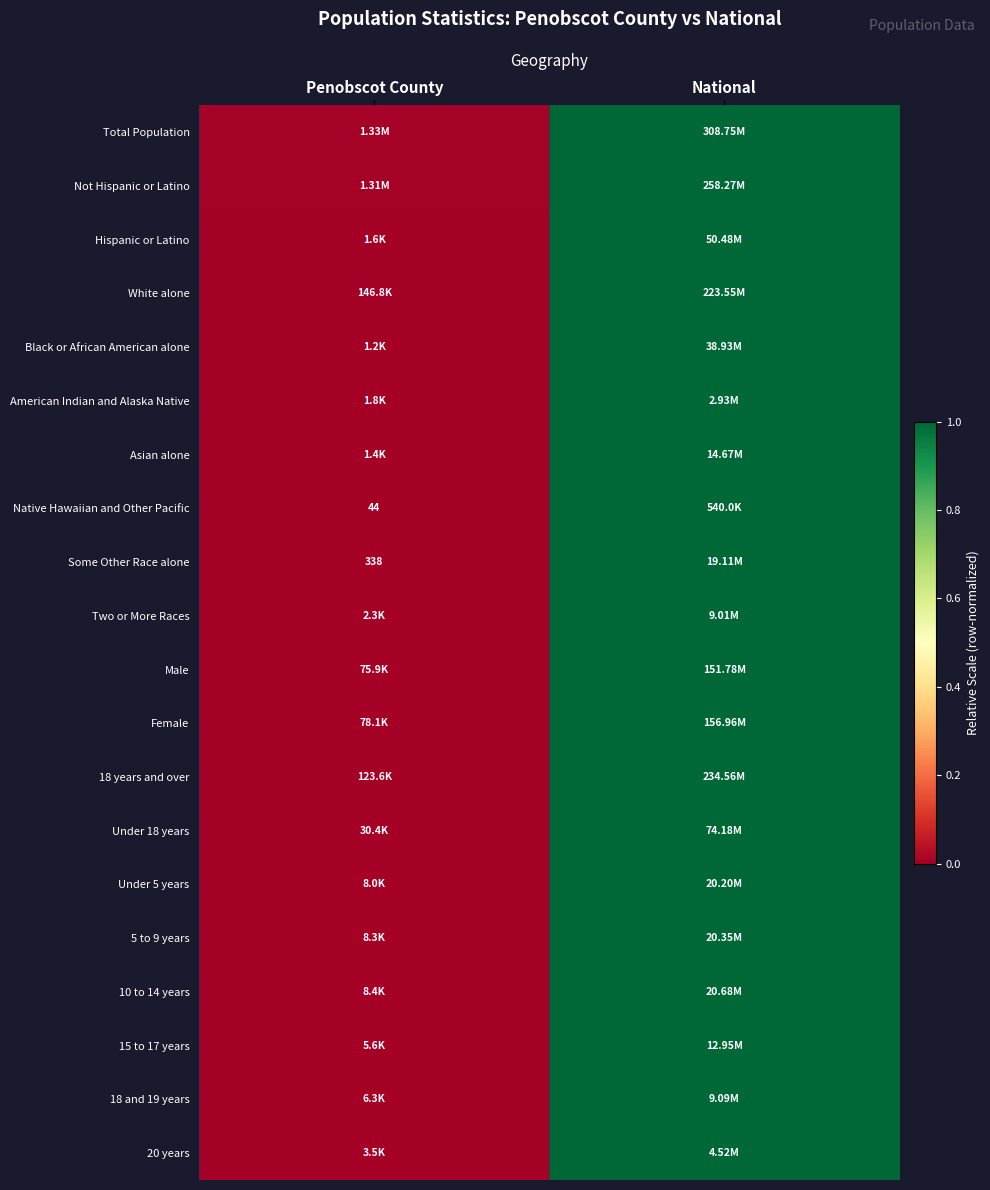

At which category is the sum across all series the highest?

National